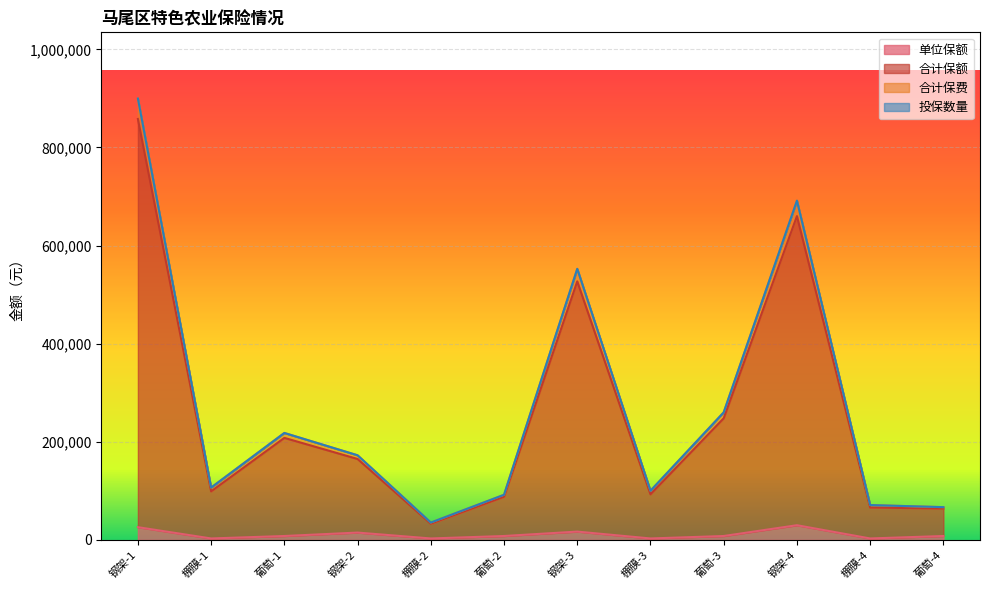

At which category is the sum across all series the highest?

钢架-1